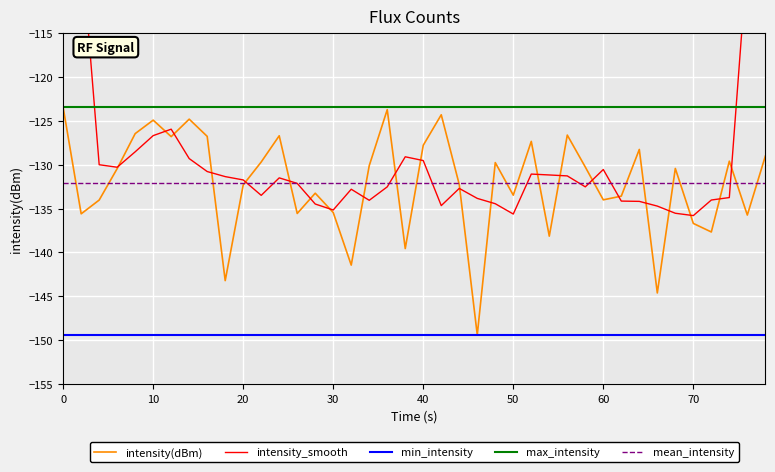

Which series changed the most between 19 and 26?

intensity(dBm)